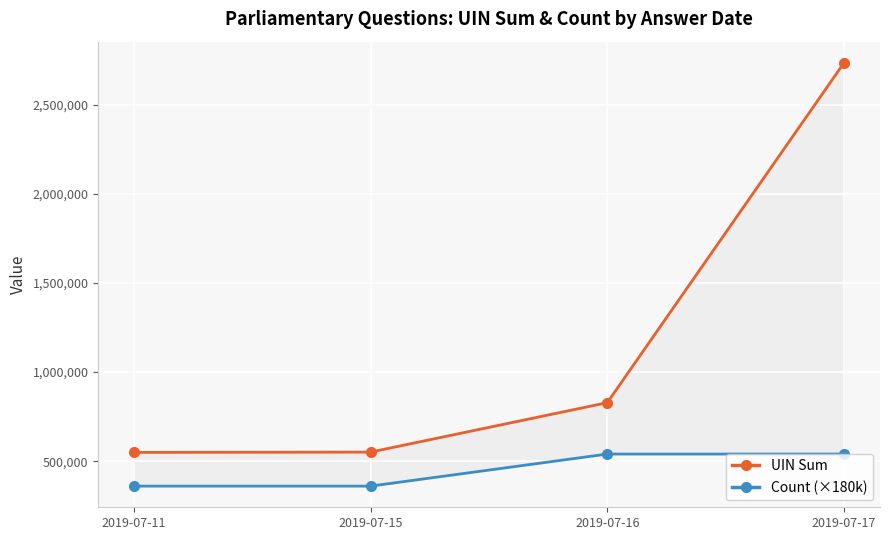

List the labels in order of Count (×180k) value, largest first.

2019-07-16, 2019-07-17, 2019-07-11, 2019-07-15